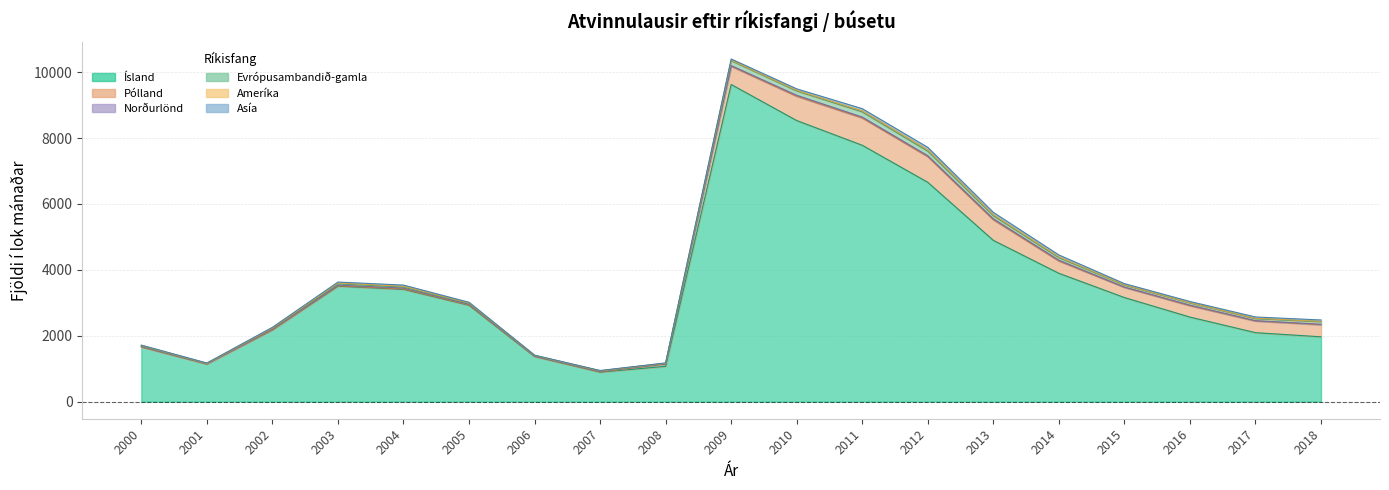

Reading left to right, what are all the values shown in this chart?

Ísland: 1661	1139	2177	3503	3408	2924	1370	895	1070	9627	8532	7782	6657	4895	3895	3159	2566	2093	1967
Pólland: 0	2	4	13	14	12	4	8	67	552	736	828	779	625	373	308	344	353	366
Norðurlönd: 17	9	24	20	26	21	9	14	8	22	32	28	28	30	25	11	19	11	15
Evrópusambandið-gamla: 15	7	24	38	31	24	14	15	17	146	127	155	137	92	74	57	63	58	73
Ameríka: 11	6	9	25	22	16	6	4	3	18	21	35	44	32	27	12	11	14	15
Asía: 11	8	17	30	36	18	7	8	10	36	46	65	73	70	58	35	36	40	42